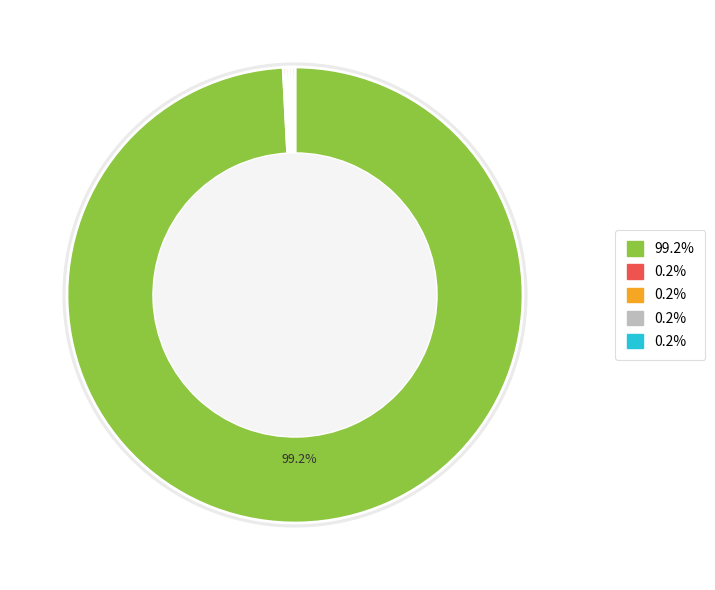

How many slices are in this pie chart?

5